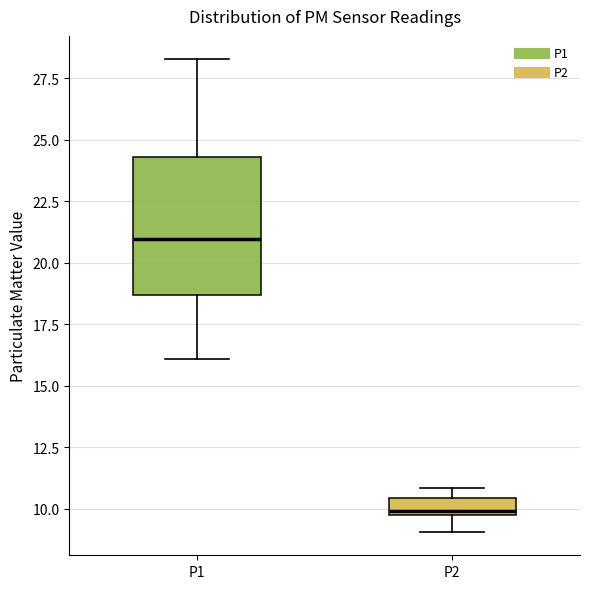

Which box has the highest median line?

P1